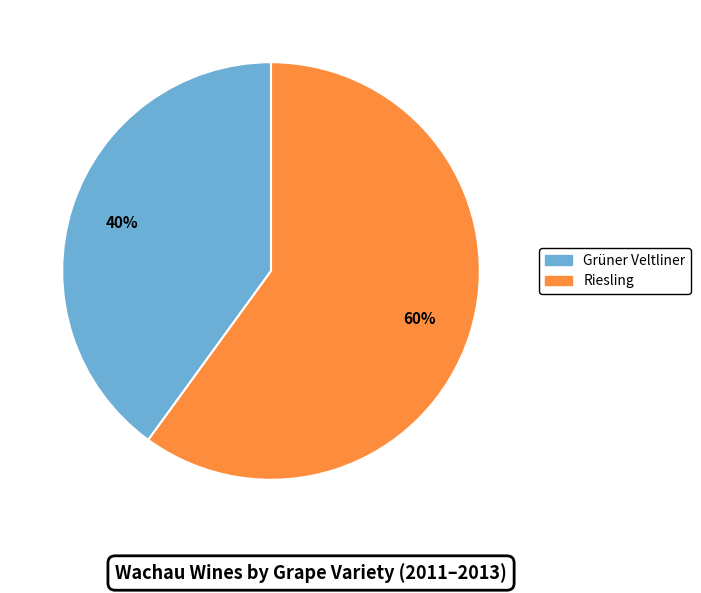

Rank the categories by value from lowest to highest.

Grüner Veltliner, Riesling